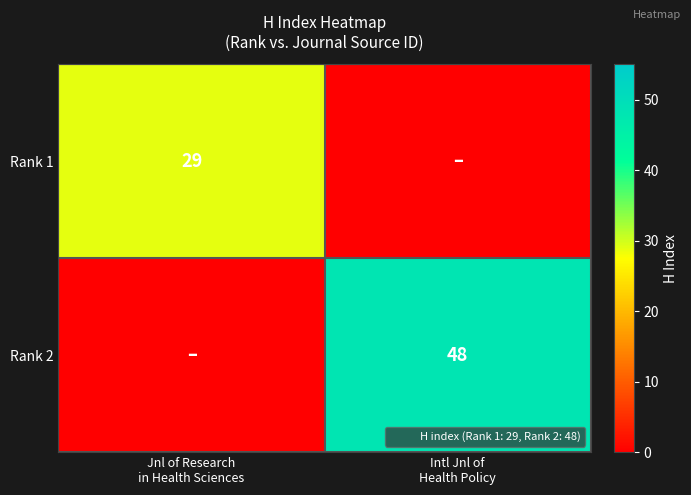

What is the sum of the Rank 1 values at Jnl of Research in Health Sciences and Intl Jnl of Health Policy?

29